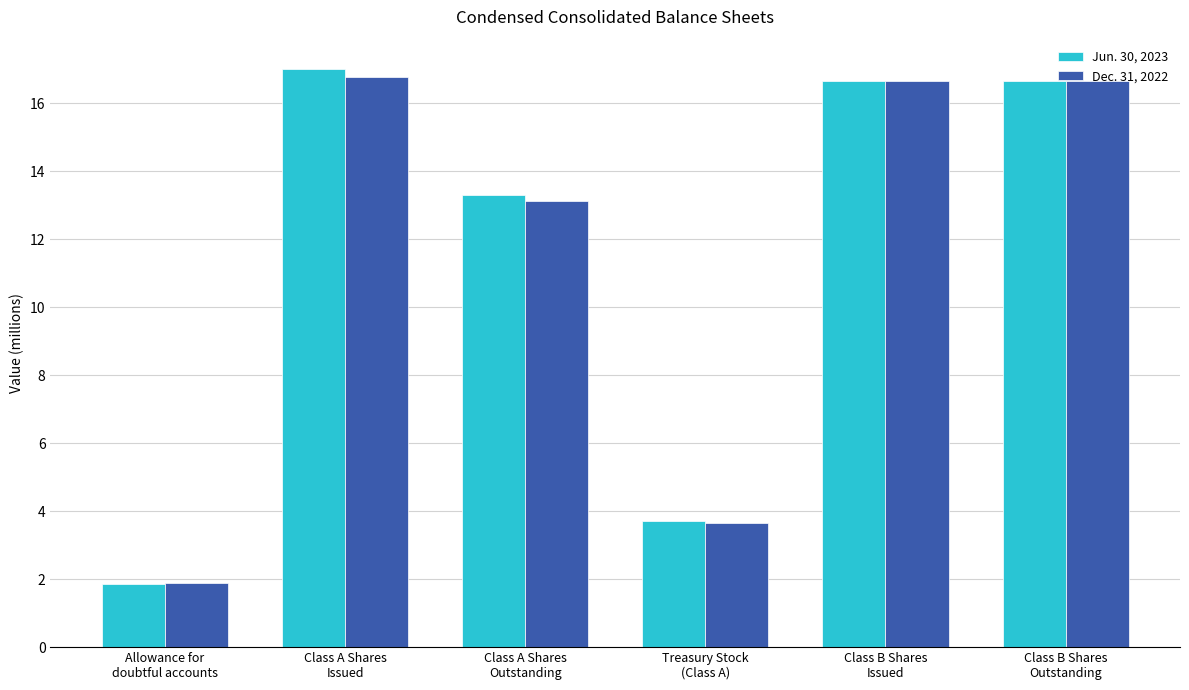

What is the label of the 5th bar from the left?

Class B Shares
Issued